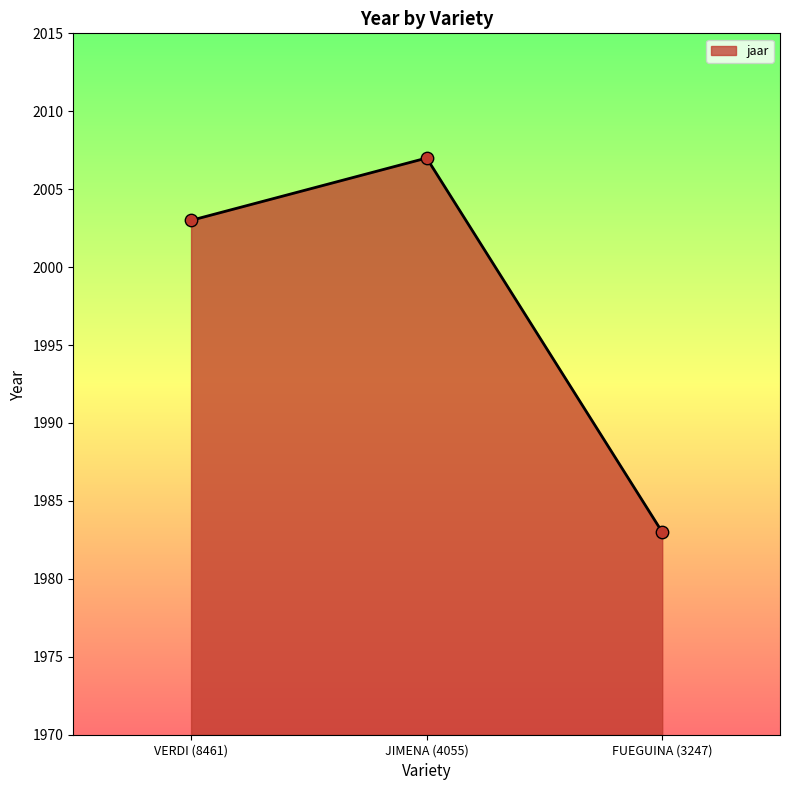

Which has a higher value, VERDI (8461) or FUEGUINA (3247)?

VERDI (8461)